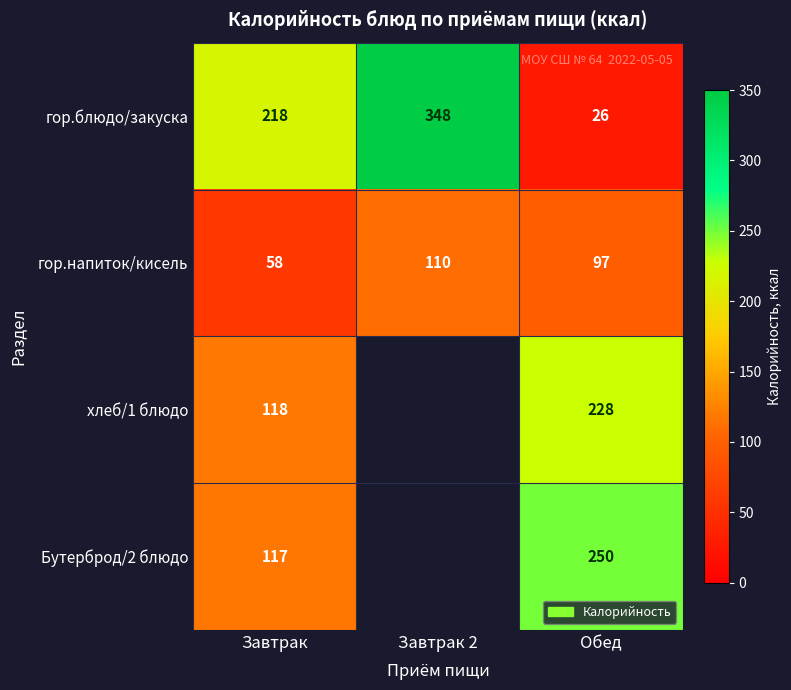

Read the гор.напиток/кисель value at Завтрак 2.

110